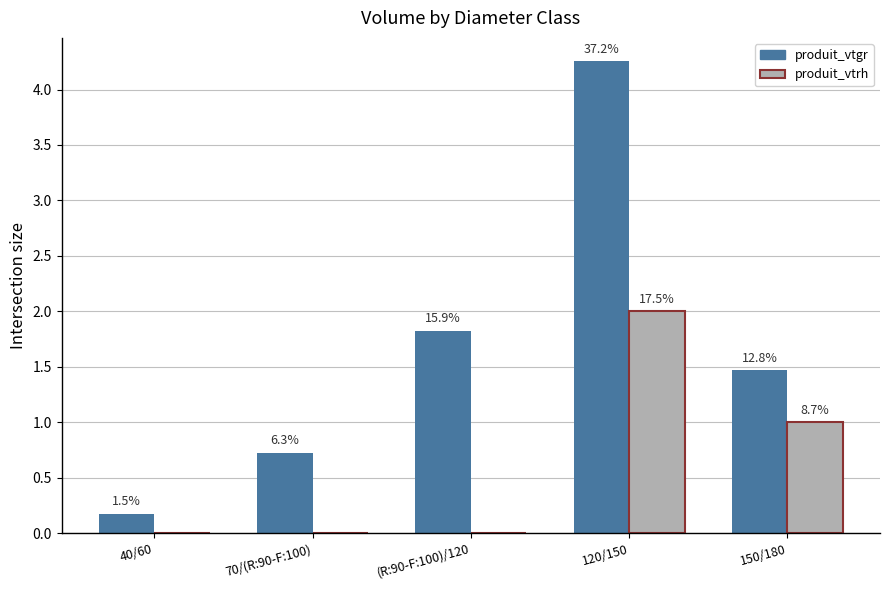

Which series changed the most between 40/60 and 120/150?

produit_vtgr